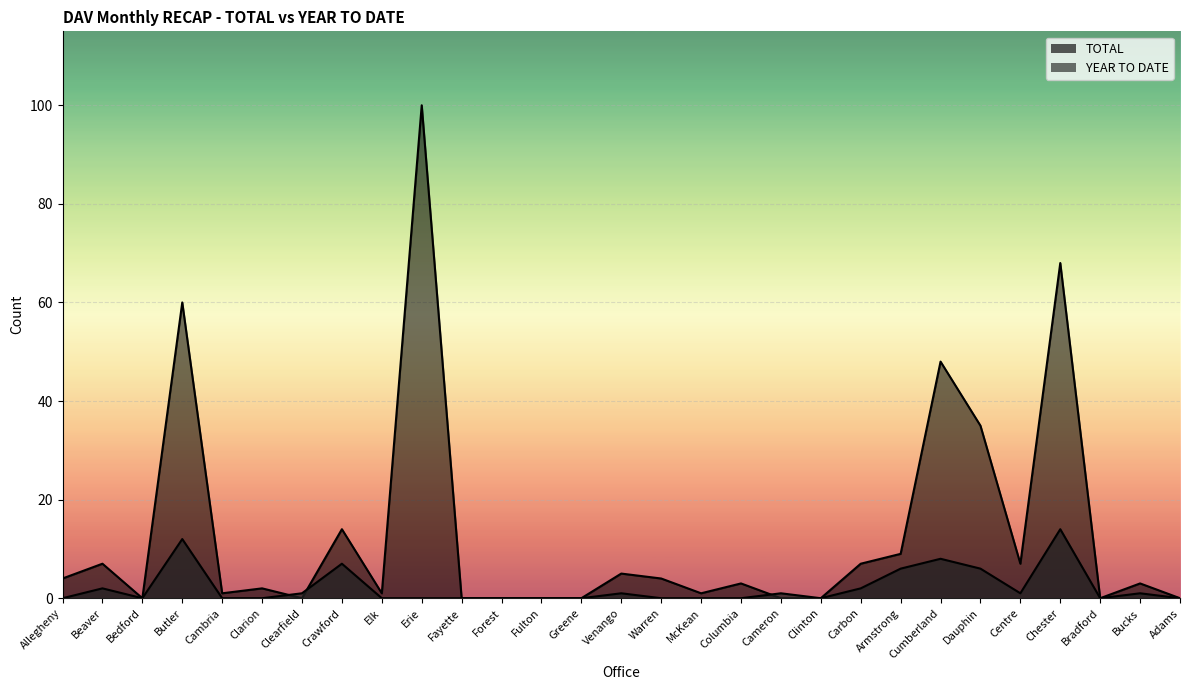

Which series ends up on top after the final intersection of YEAR TO DATE and TOTAL?

TOTAL